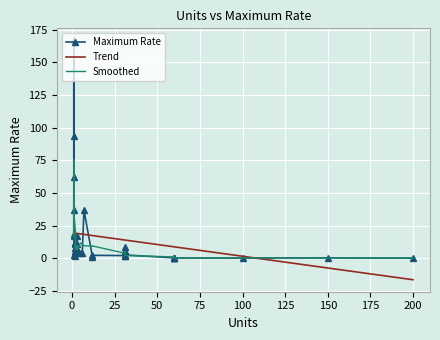

Reading right to left, what are all the values shown in this chart?

3=7.2	3=6.6	31=2.6	200=0.1	31=1.8	31=5.6	2=5.4	1=17.3	31=8.9	12=2.3	31=5.3	2=11.4	2=11.4	2=11.4	3=11.2	3=17.0	3=4.8	2=4.3	5=4.0	6=4.2	2=10.6	2=7.8	3=5.2	2=2.1	12=0.8	1=62.1	1=93.5	1=166.9	1=36.9	7=36.9	1=18.6	1=2.6	150=0.4	100=0.2	31=2.1	60=0.3	60=0.3	60=0.3	60=0.3